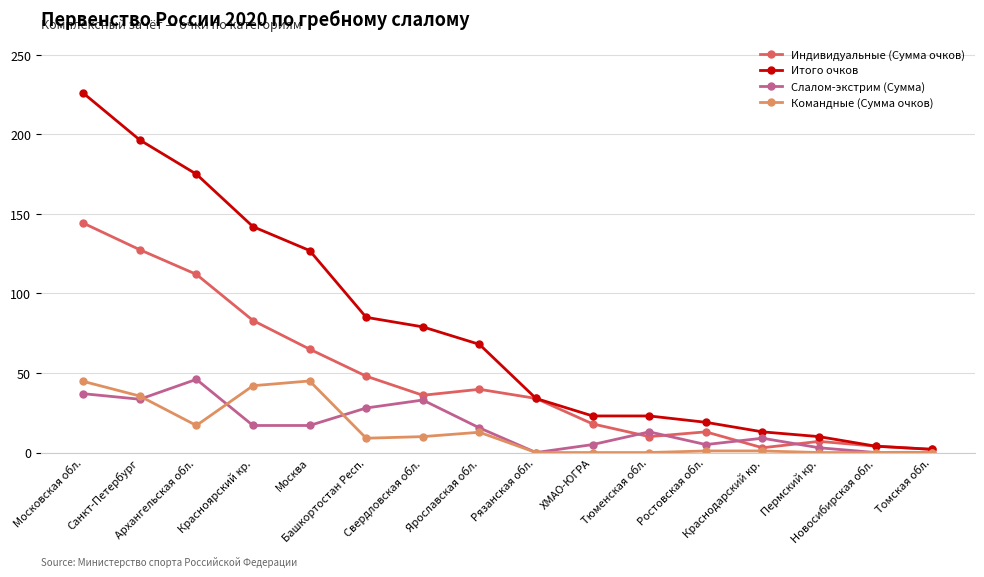

True or false: Индивидуальные (Сумма очков) has more than 0 interior local peaks.

True